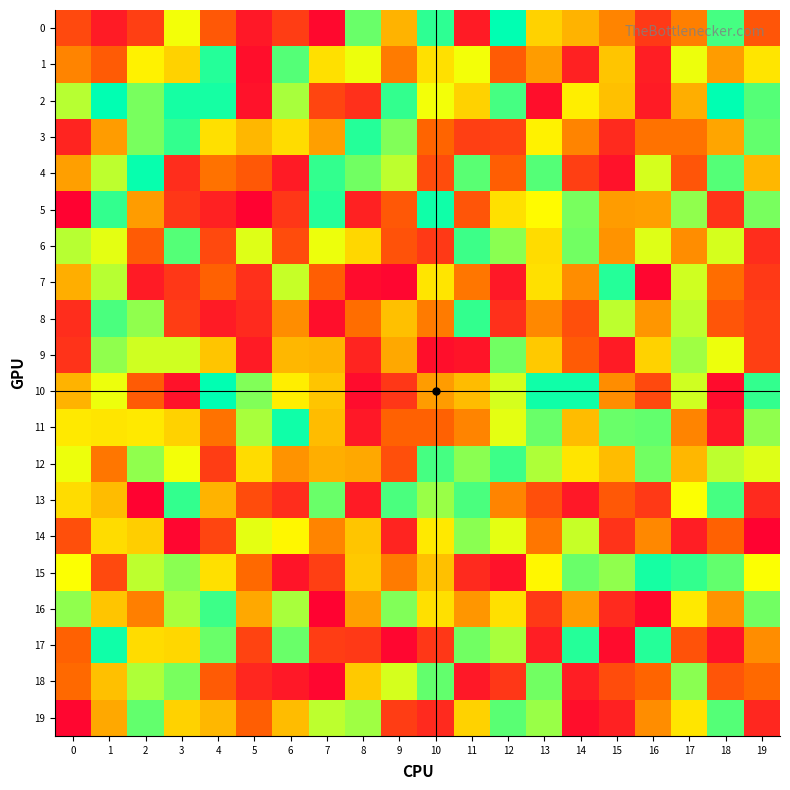

Which series has the largest total across all categories?

2